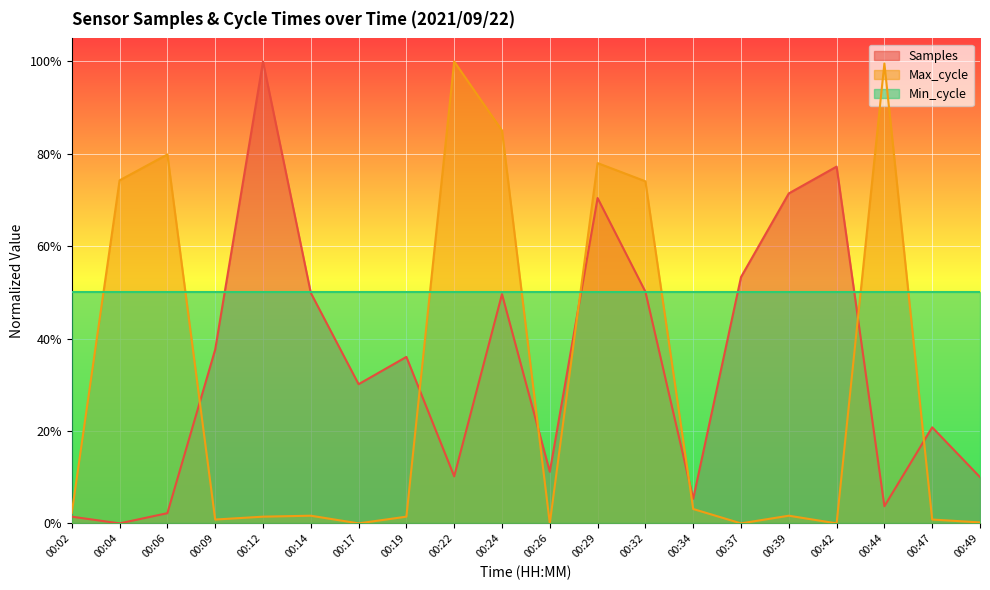

Which has a higher value, 00:26 or 00:14?

00:14